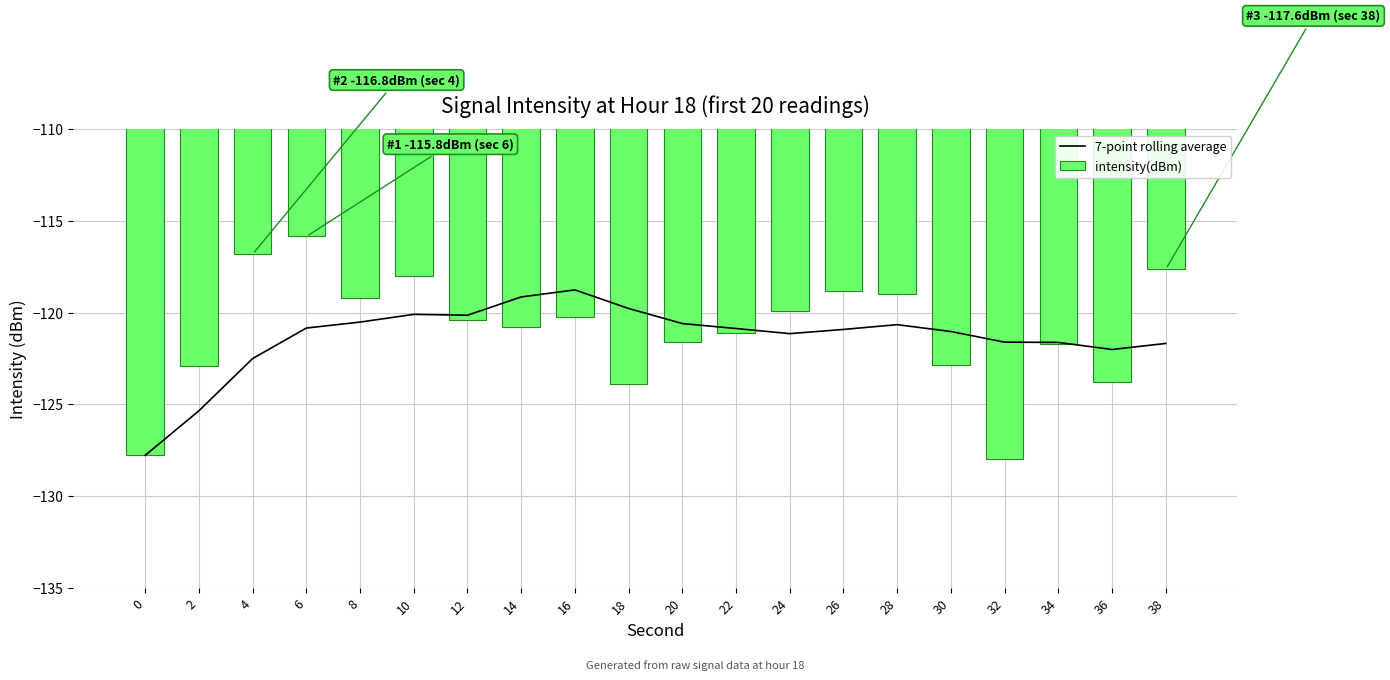

At which category is the sum across all series the highest?

6